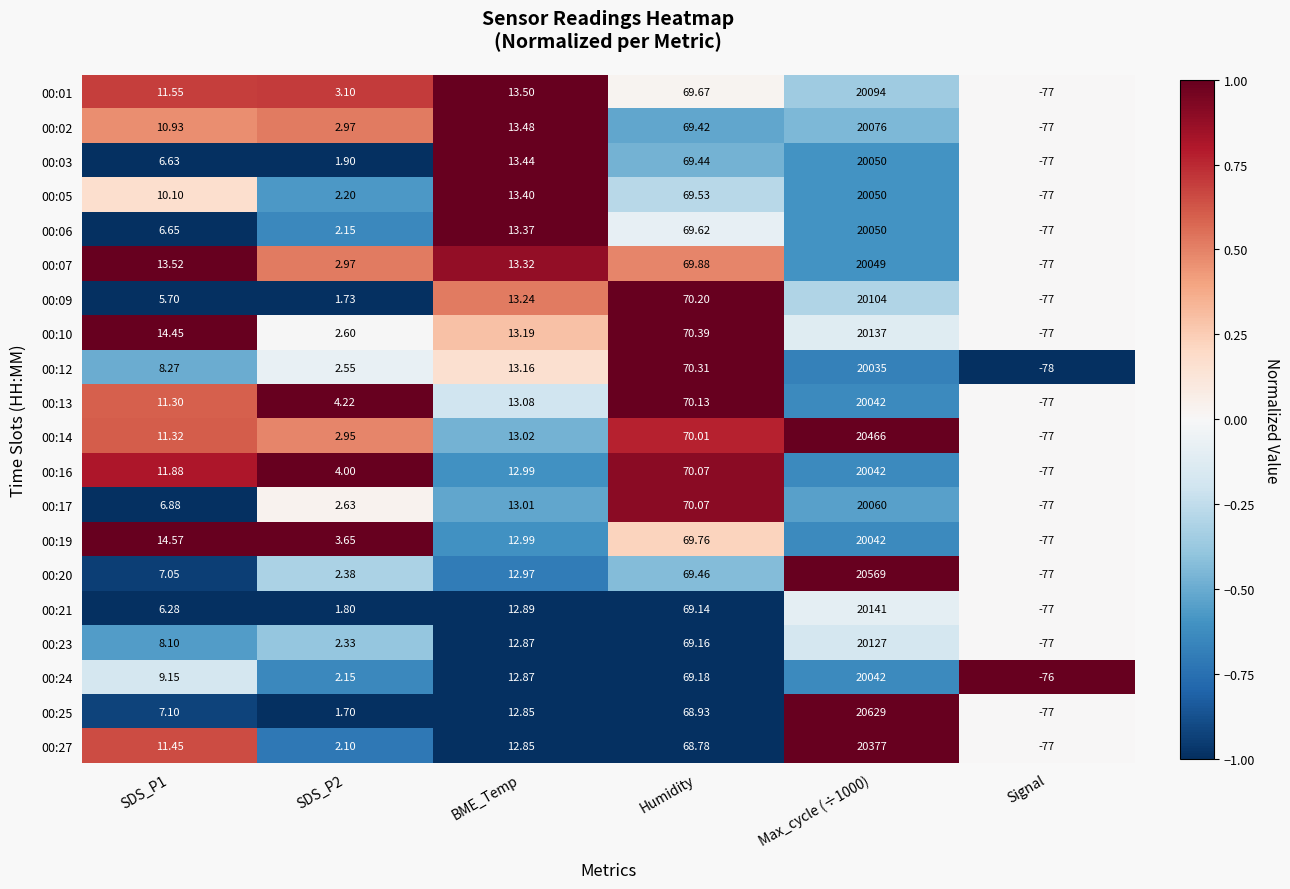

At which category does the chart reach its minimum across all series?

Signal